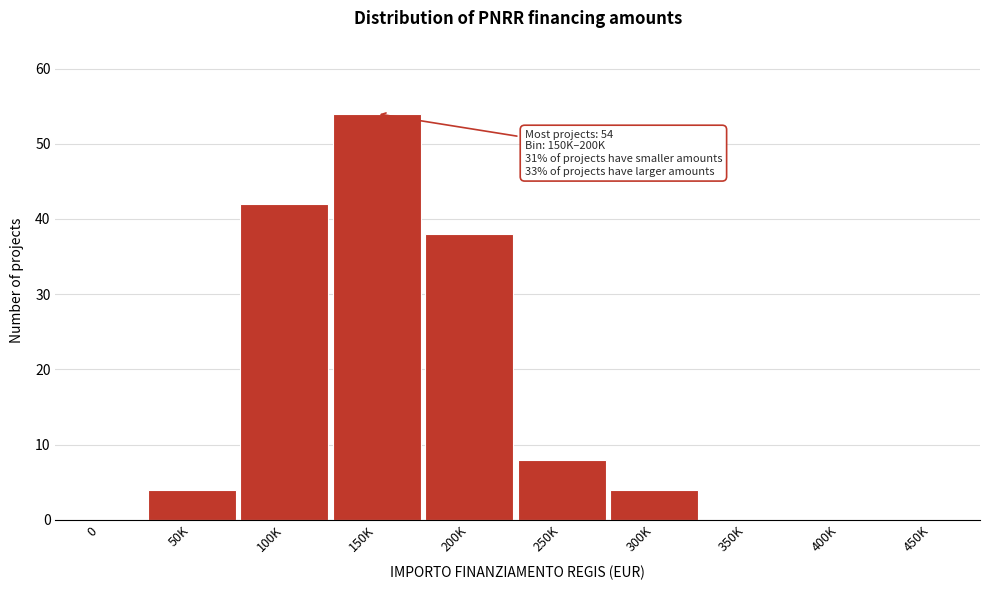

Reading left to right, what are all the values shown in this chart?

0=0	50K=4	100K=42	150K=54	200K=38	250K=8	300K=4	350K=0	400K=0	450K=0